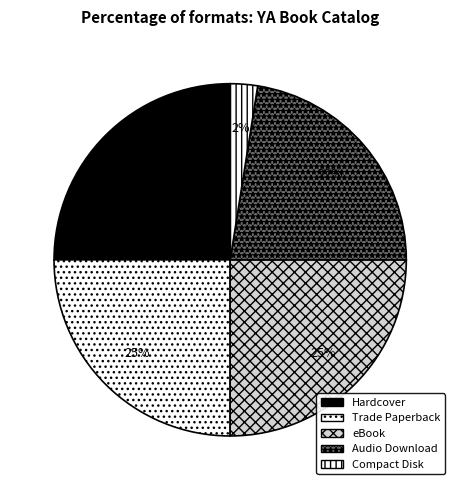

What percentage is NOT represented by Audio Download?

77.5%